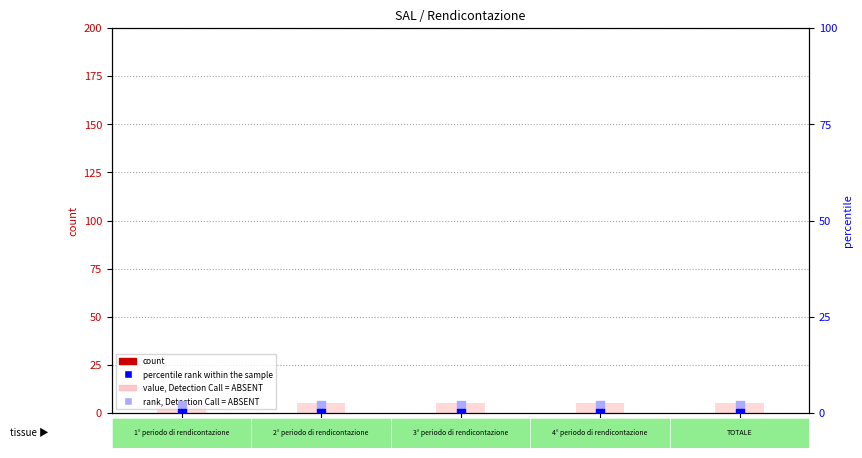

Which series contains the highest Y value?

value, Detection Call = ABSENT